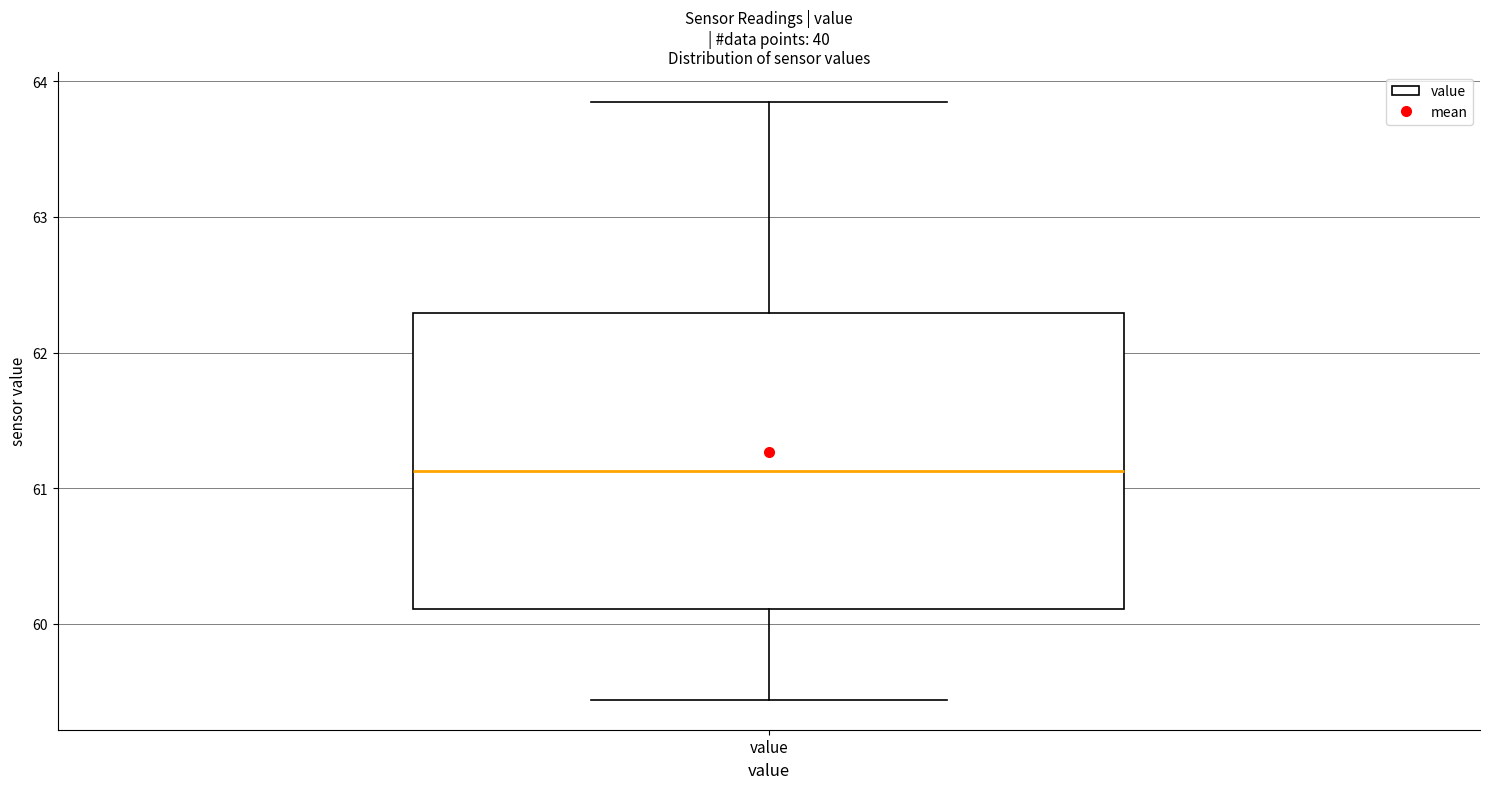

Transcribe this box plot: give where the median line is, the range the box spans, and where the two whiskers end, as read against the y-axis. The values are not printed on the chart, so give them approximately, as read against the axis.

median 61.1, box 60.1 to 62.3, whiskers 59.4 to 63.9